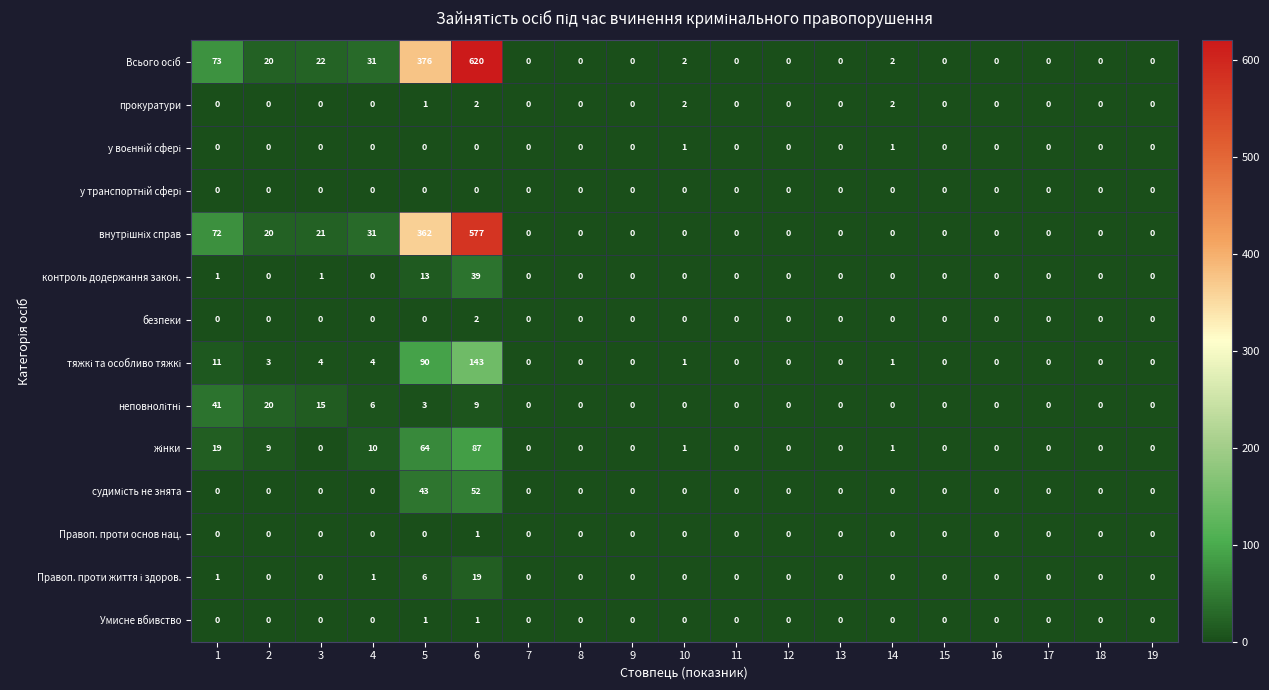

What is the greatest value displayed?

620